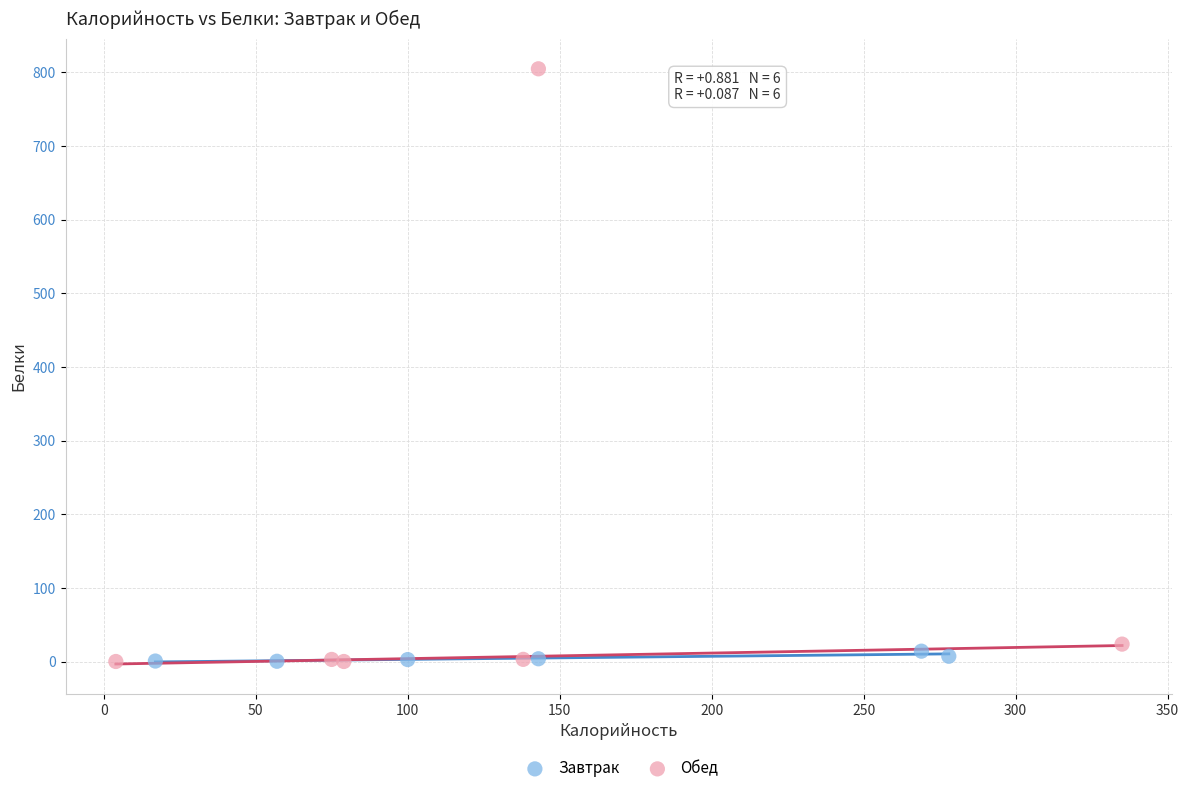

Which series reaches the maximum Y coordinate?

Обед